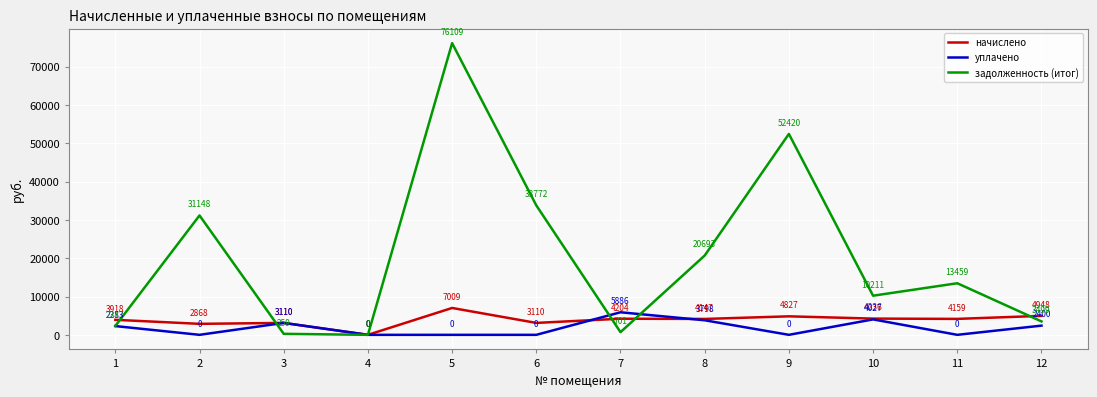

At which category is the sum across all series the highest?

5